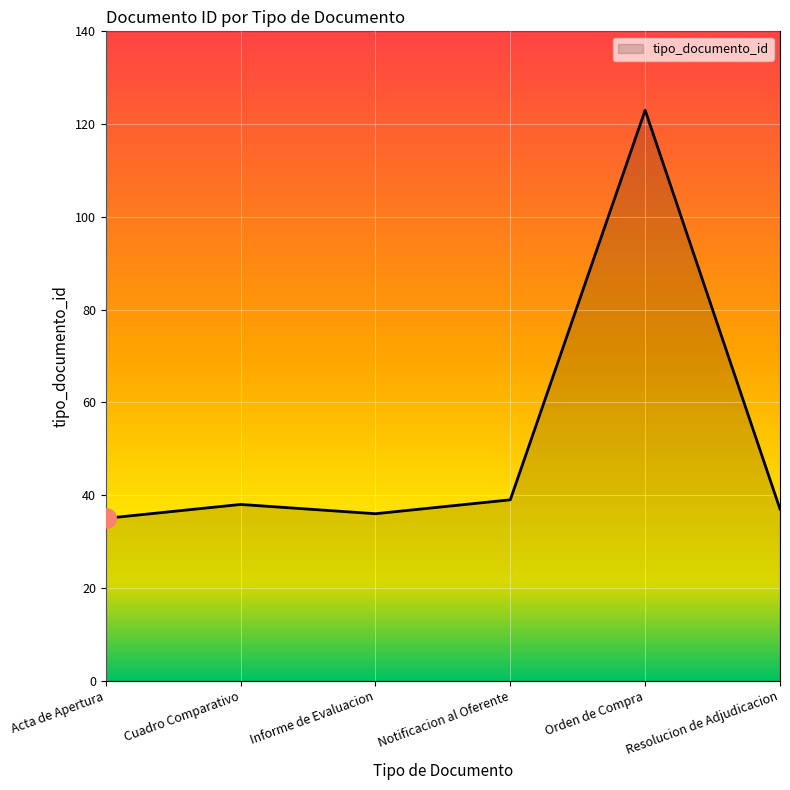

Does the chart display data point markers on the line(s)?

No